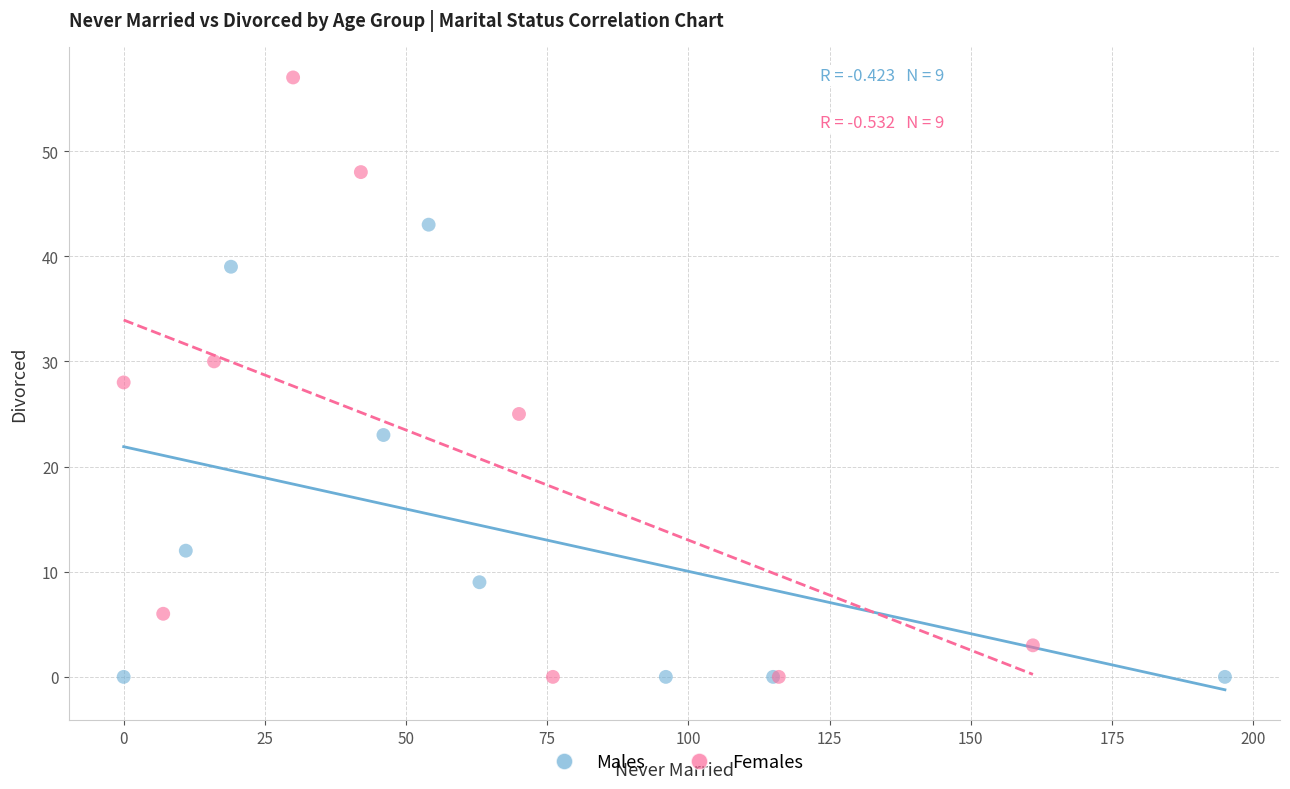

What are all the series names shown in the legend?

Males, Females